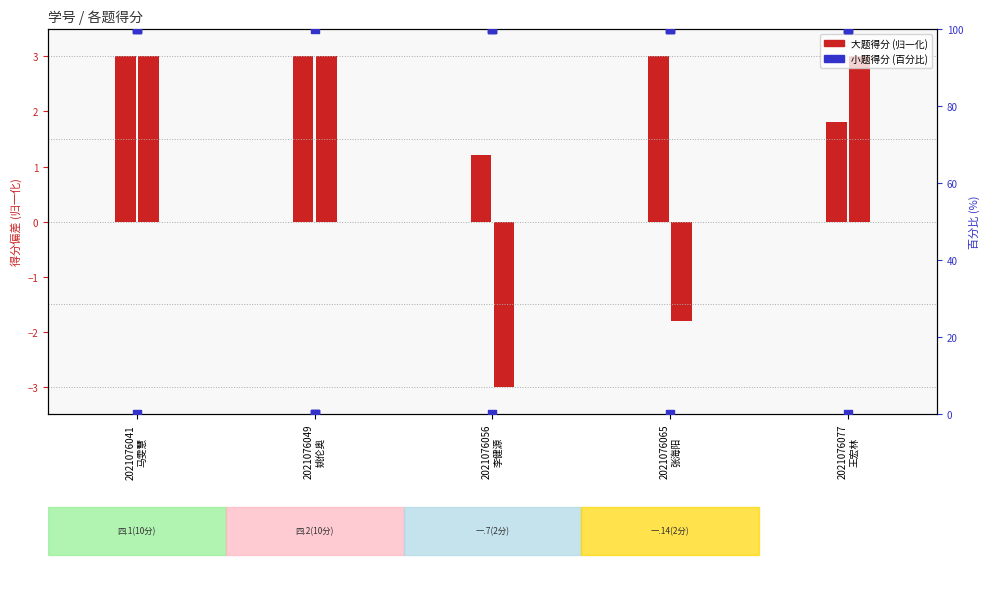

Which series has the widest spread of Y values?

一.7(2分)